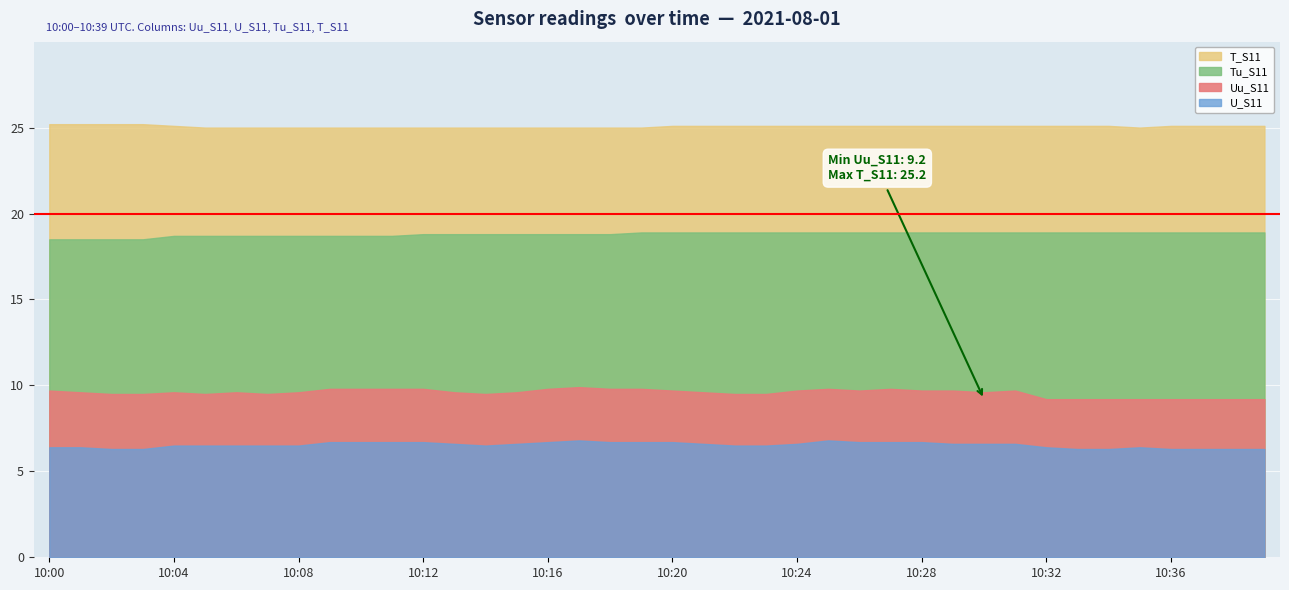

Where is the first local maximum for Uu_S11?

10:04